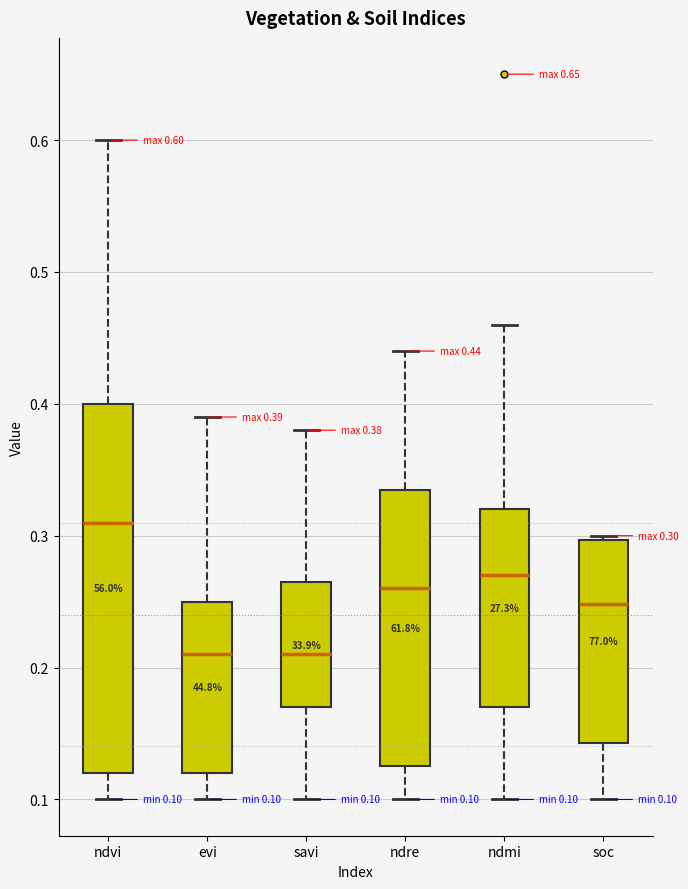

Which box is the tallest, from its lower edge to its upper edge?

ndvi